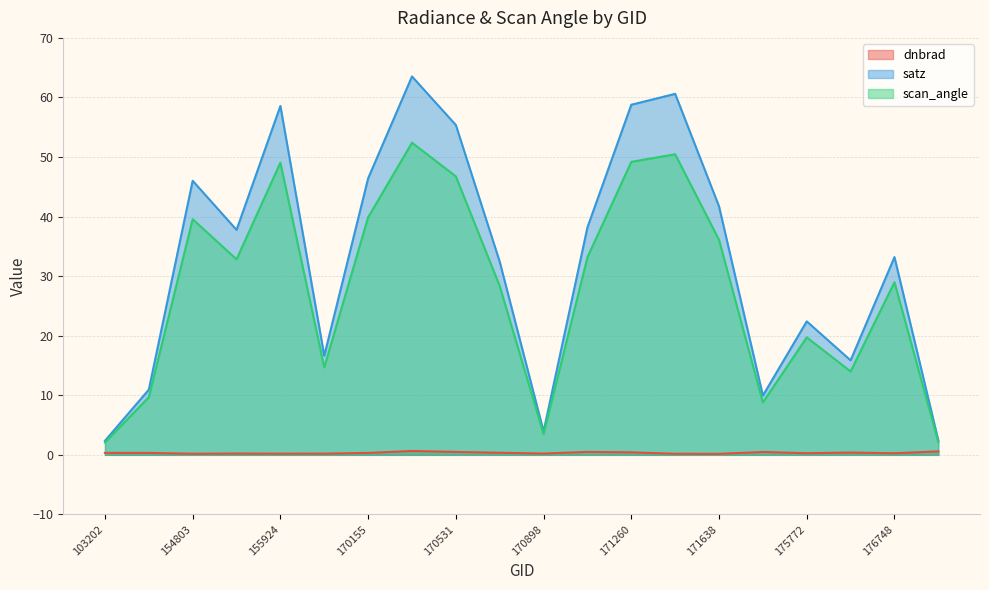

How many values in the satz series are below 37?

10